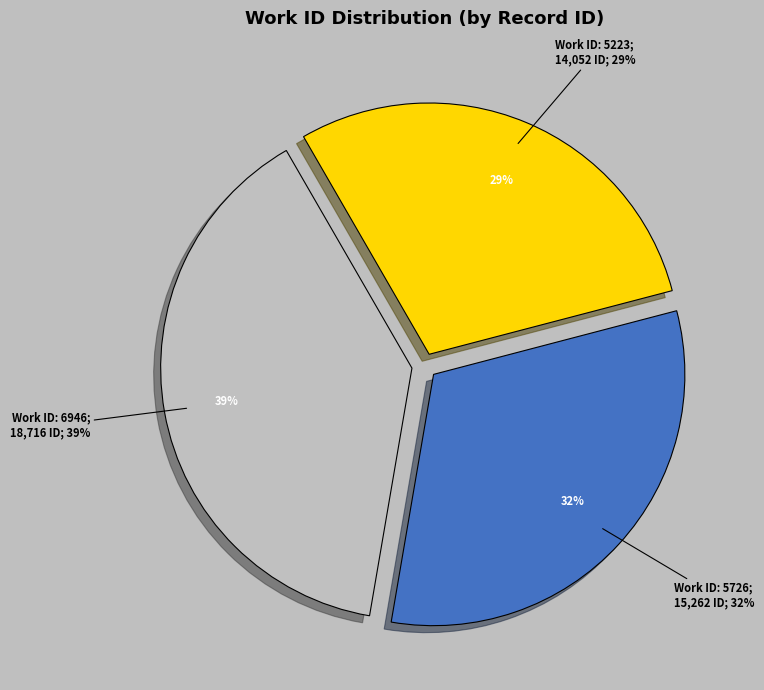

What percentage is NOT represented by 6946?

61.0%